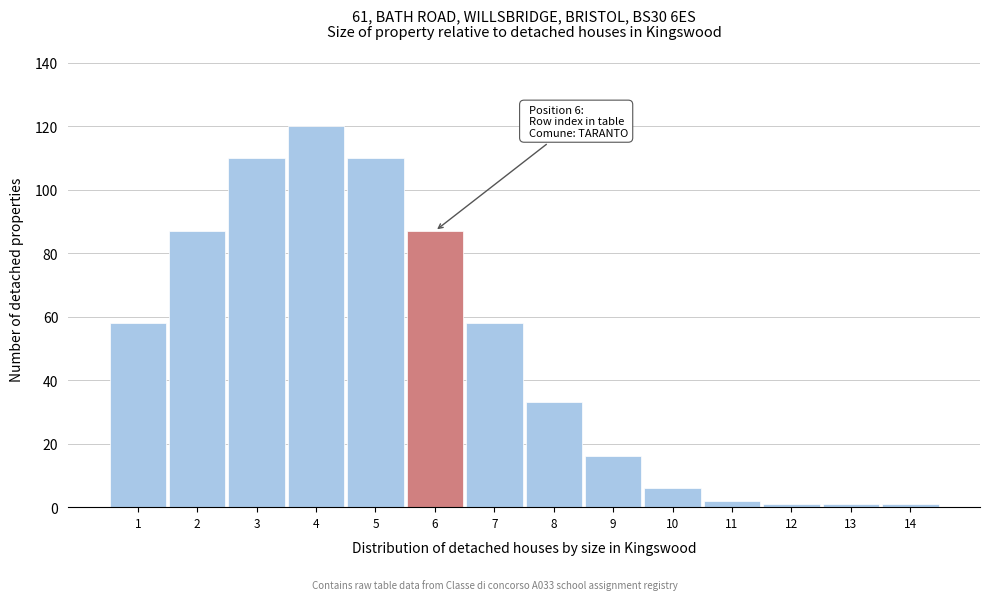

Over which range of the x-axis is the bar tallest?

3.5 to 4.5